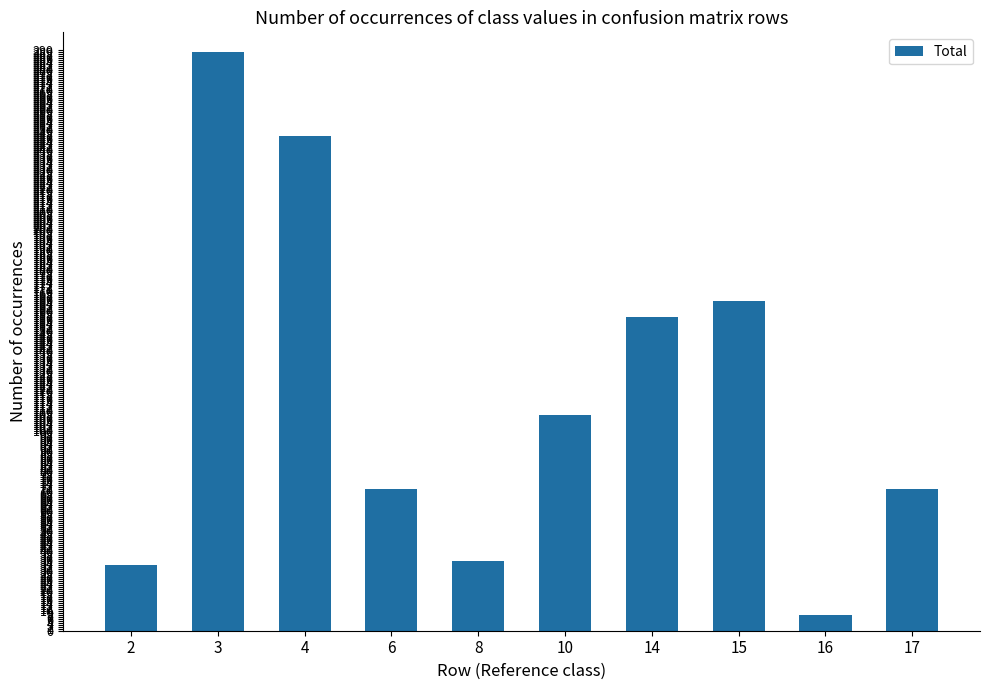

What is the ratio of the value at 8 to the value at 6?

0.5